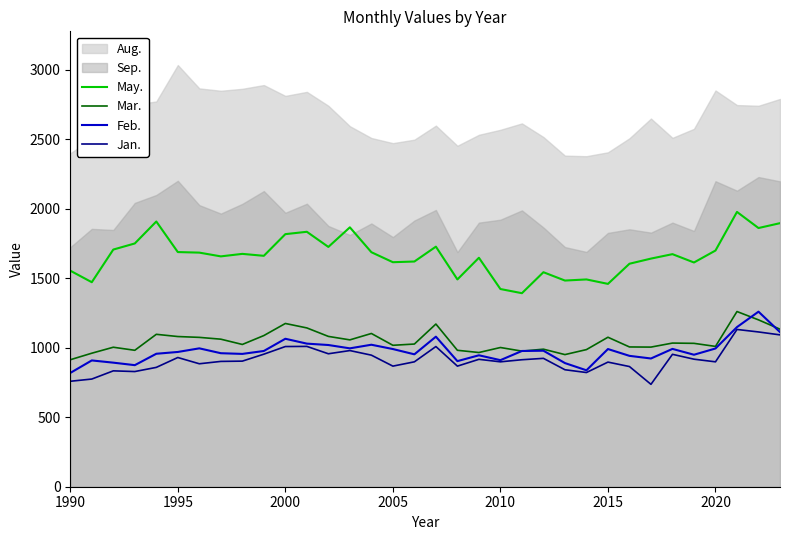

How many interior local valleys does the May. series have?

11